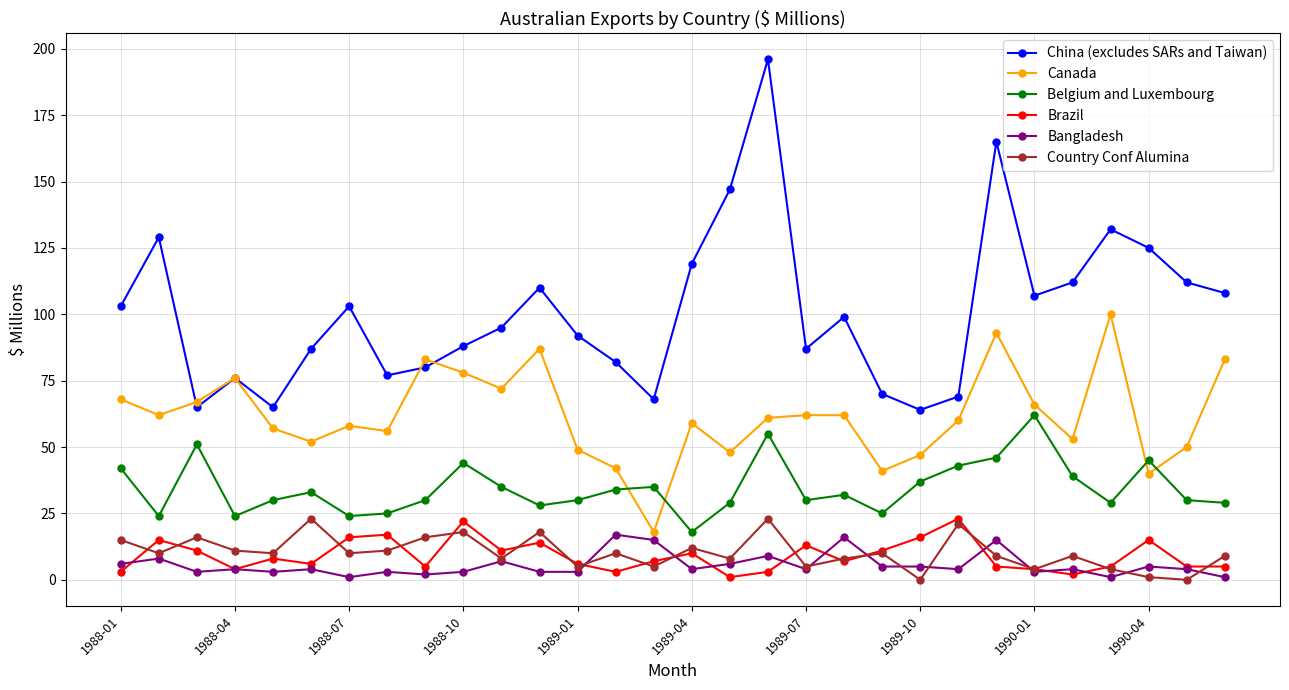

True or false: China (excludes SARs and Taiwan) has more than 1 points higher than both neighbors.

True